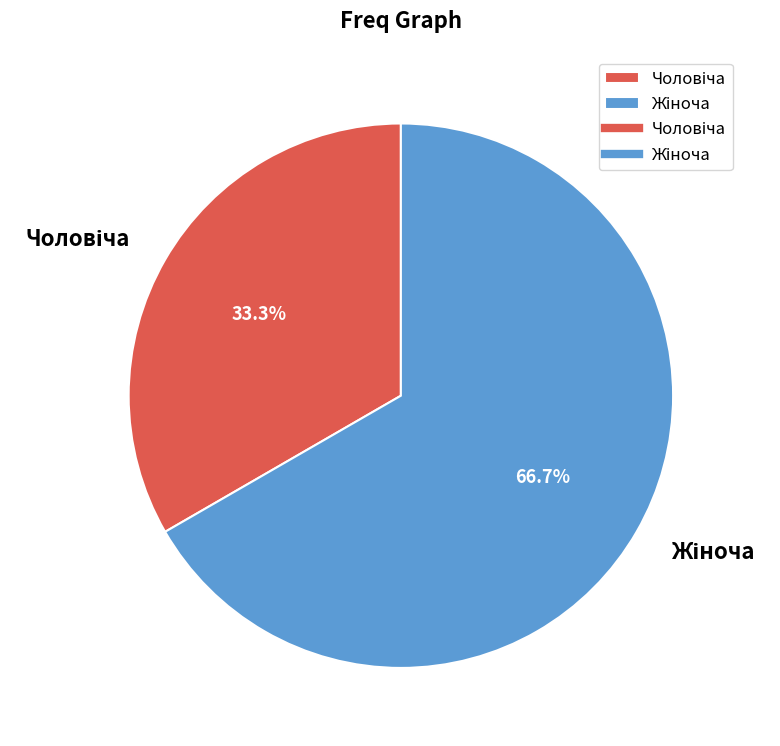

Is there a majority slice in this chart?

Yes